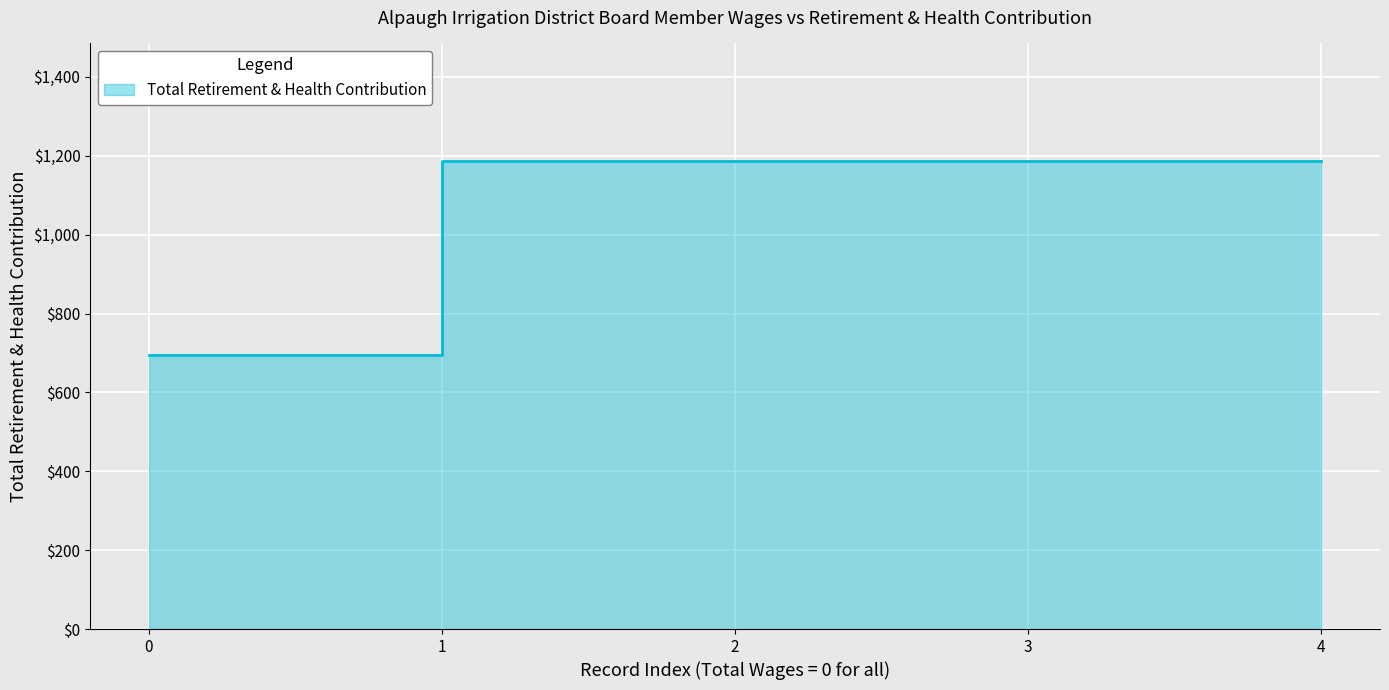

True or false: there are more than 0 points higher than both neighbors.

False